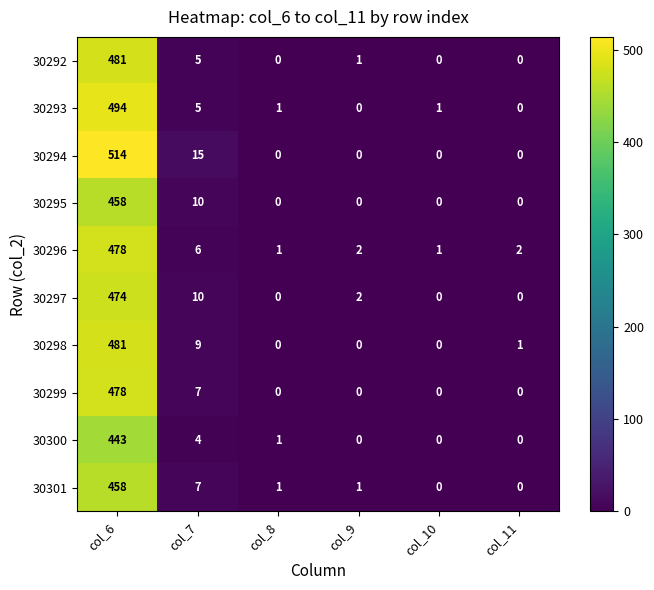

True or false: 30293 has a value of 2 at col_10.

False